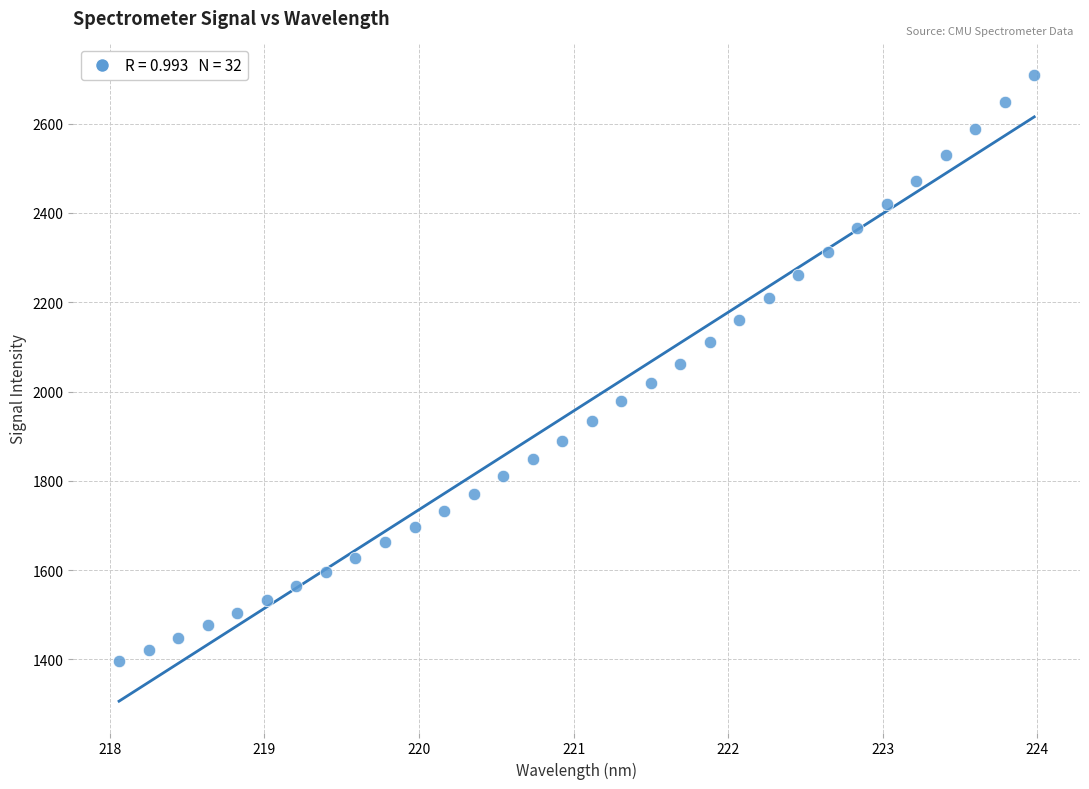

What is the range of X values (max minus min)?

5.9